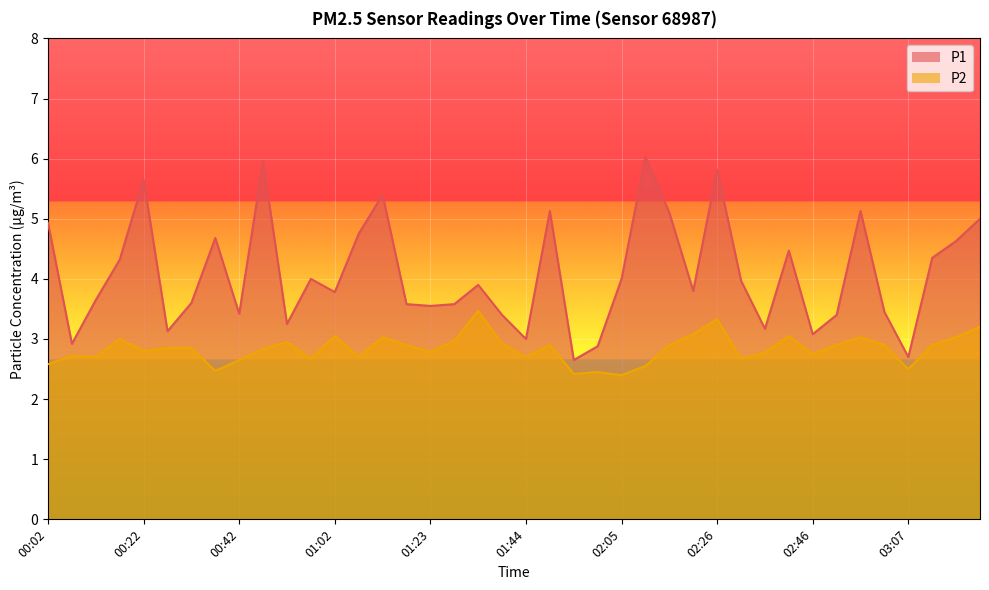

Is it true that P2 equals 2.7 at 02:31?

True